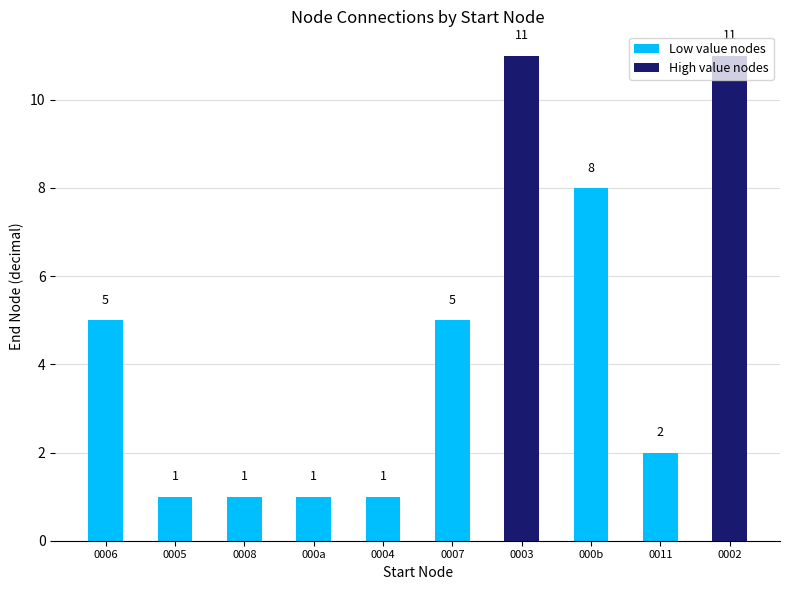

What is the label of the 10th bar from the right?

0006